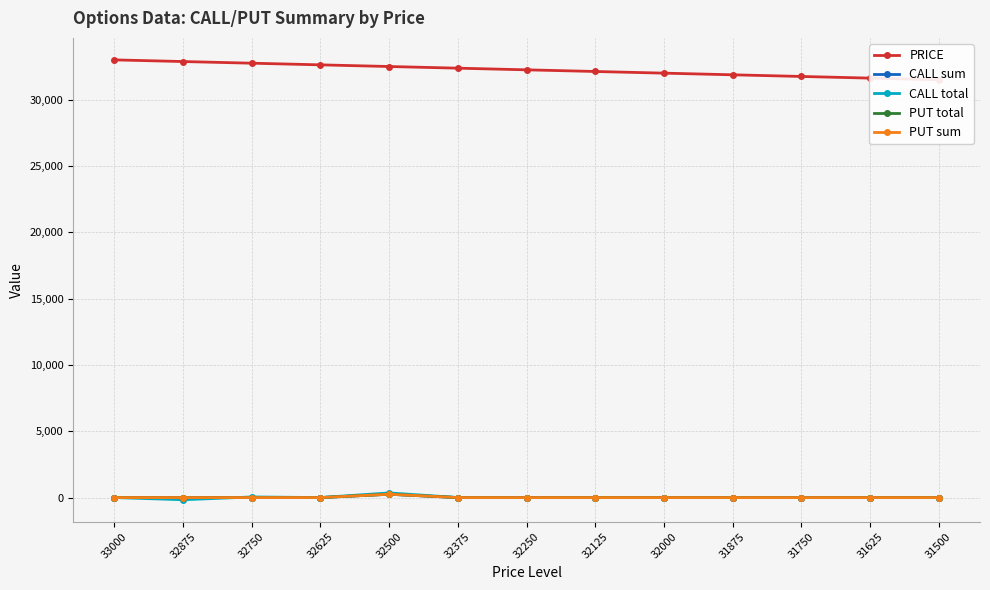

At which category is the sum across all series the highest?

32500